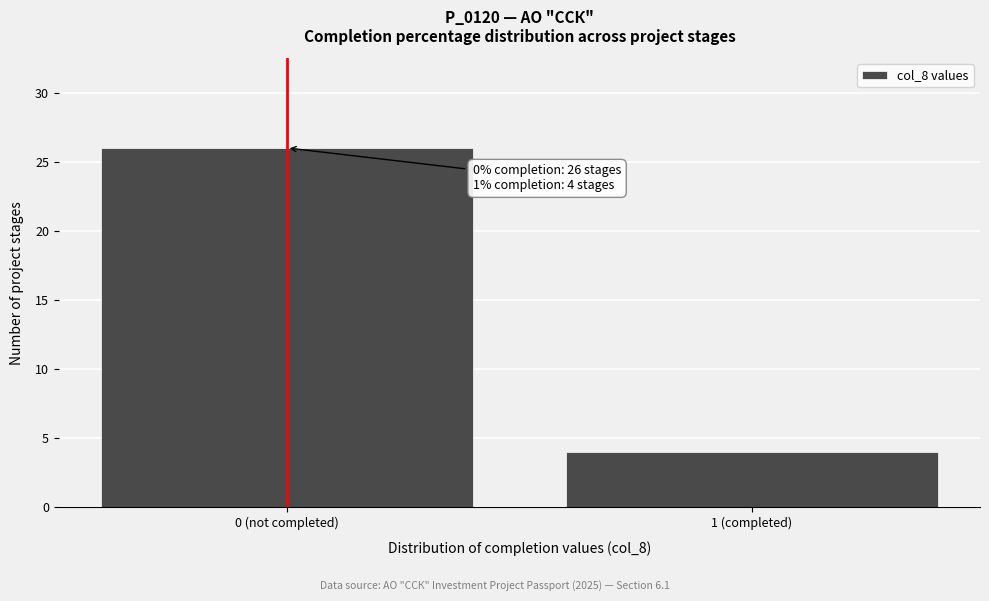

Reading left to right, transcribe all the data shown in this chart.

0 (not completed)=26	1 (completed)=4